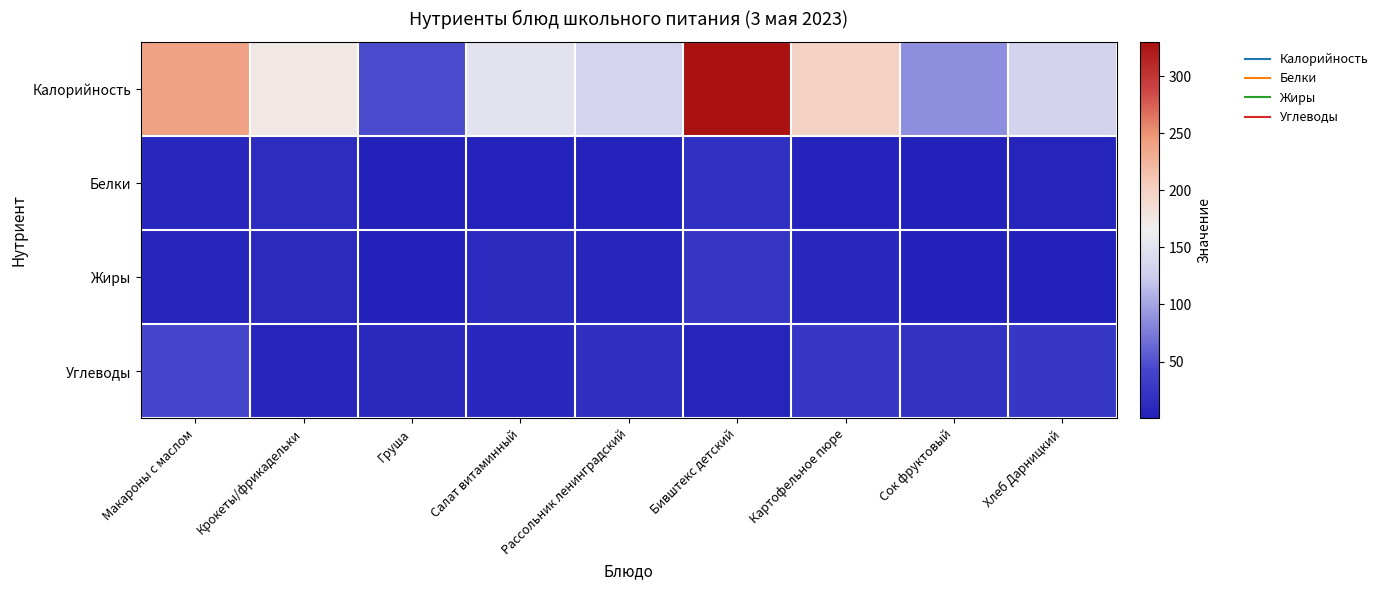

Reading left to right, what are all the values shown in this chart?

Калорийность: Макароны с маслом=239.4	Крокеты/фрикадельки=172.9	Груша=45.5	Салат витаминный=149.7	Рассольник ленинградский=133.7	Бивштекс детский=330.0	Картофельное пюре=198.7	Сок фруктовый=86.6	Хлеб Дарницкий=132.0
Белки: Макароны с маслом=6.8	Крокеты/фрикадельки=13.5	Груша=0.4	Салат витаминный=1.6	Рассольник ленинградский=2.6	Бивштекс детский=18.5	Картофельное пюре=4.0	Сок фруктовый=1.0	Хлеб Дарницкий=5.0
Жиры: Макароны с маслом=4.1	Крокеты/фрикадельки=10.9	Груша=0.3	Салат витаминный=12.0	Рассольник ленинградский=6.1	Бивштекс детский=25.9	Картофельное пюре=8.5	Сок фруктовый=0.2	Хлеб Дарницкий=1.0
Углеводы: Макароны с маслом=43.7	Крокеты/фрикадельки=5.3	Груша=10.3	Салат витаминный=8.8	Рассольник ленинградский=17.0	Бивштекс детский=4.7	Картофельное пюре=26.6	Сок фруктовый=20.2	Хлеб Дарницкий=27.0